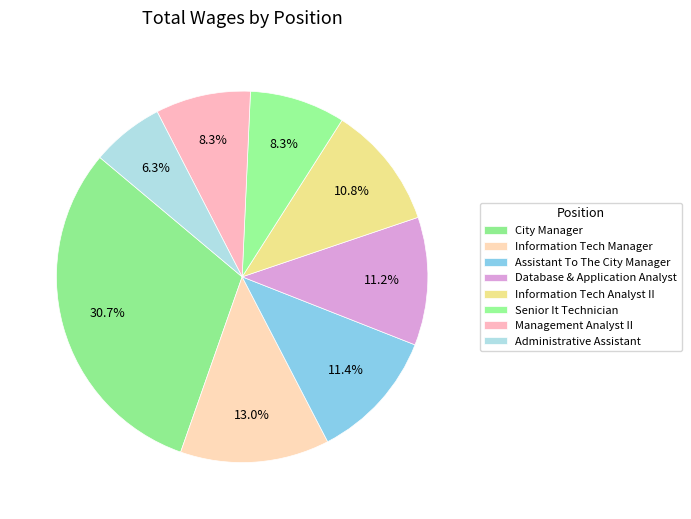

How many segments does this pie chart have?

8